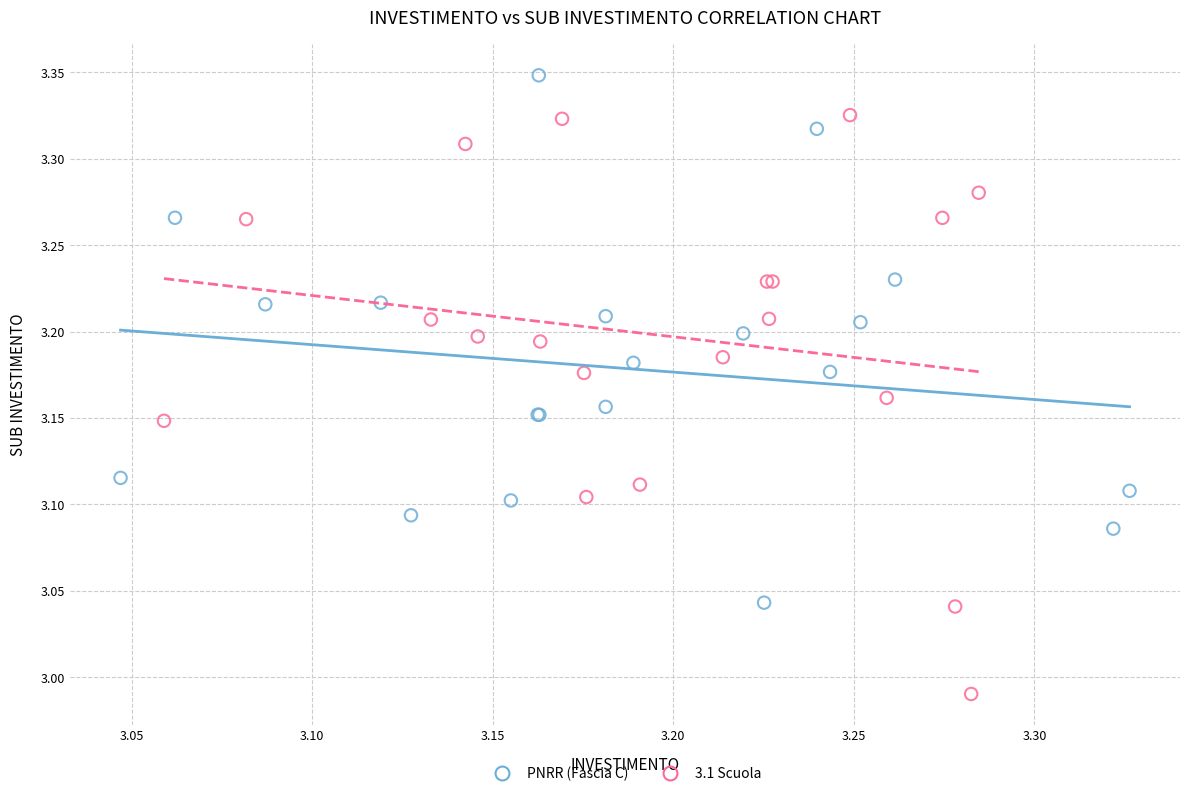

Which series has the widest spread of Y values?

3.1 Scuola